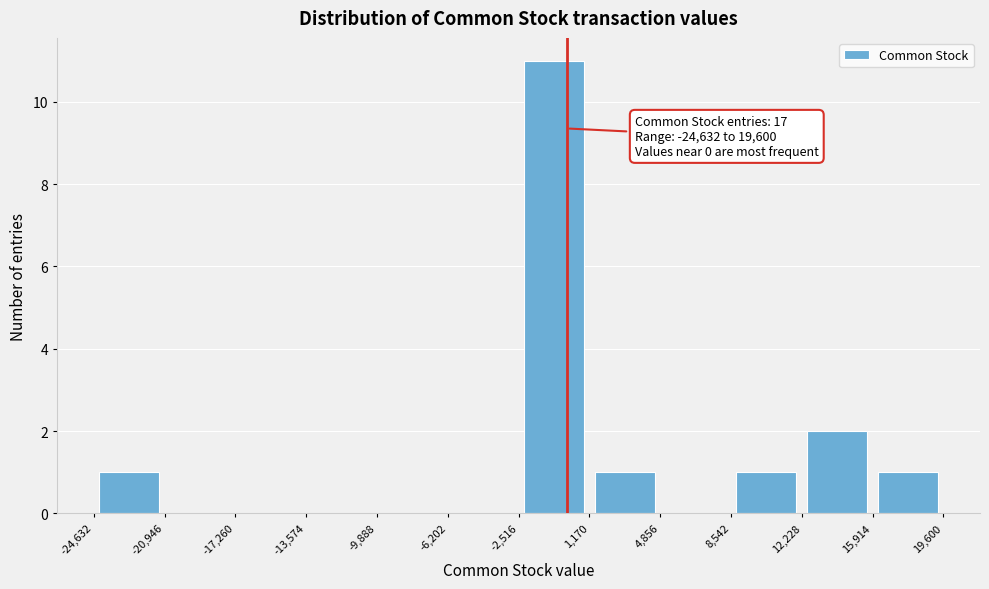

Which range on the x-axis has the tallest bar?

-2,516 to 1,170